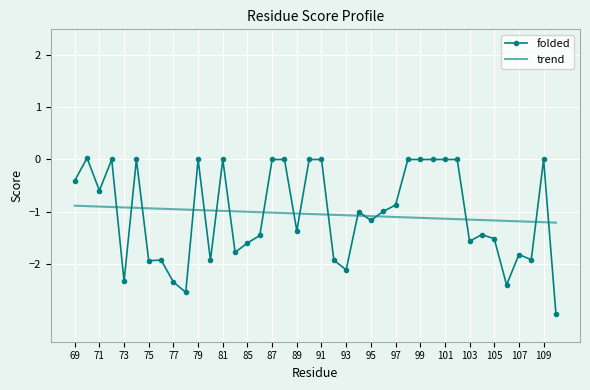

What is the maximum value for trend?

-0.9